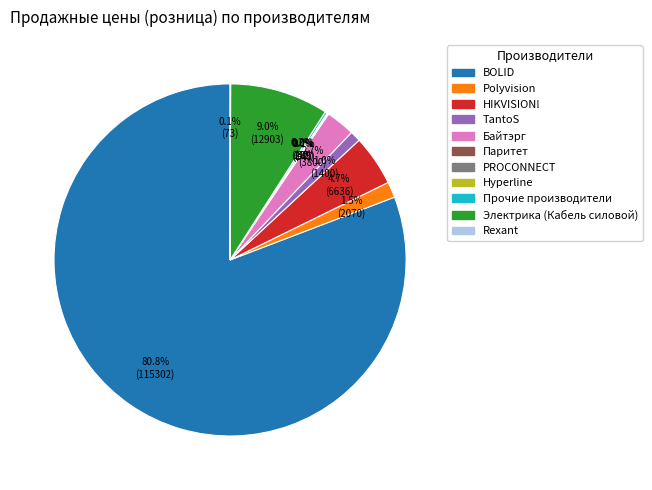

True or false: Байтэрг accounts for 3% of the total.

True